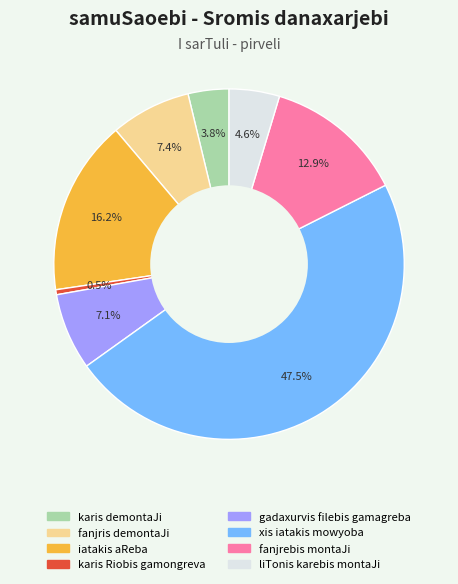

Count the number of slices in the pie.

8